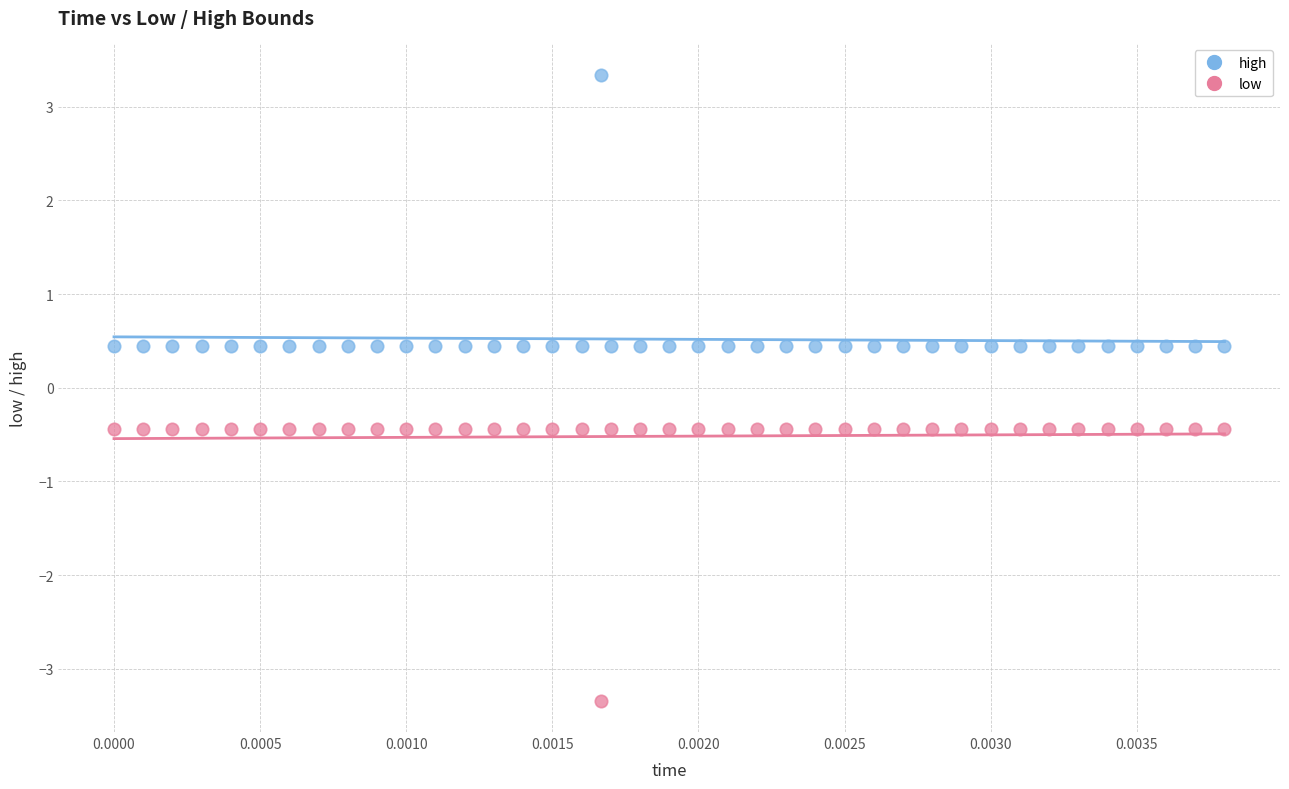

Across all data points, what is the range of Y values (max minus min)?

6.7